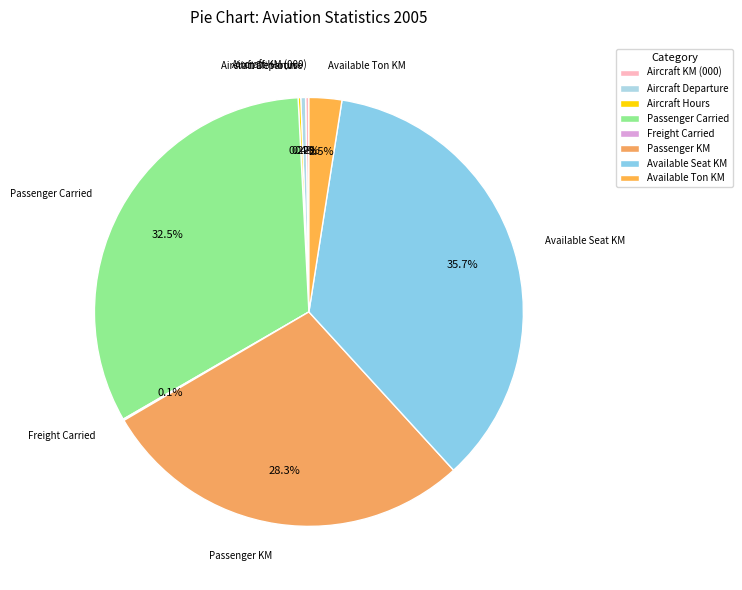

Which has a higher value, Passenger KM or Aircraft Departure?

Passenger KM